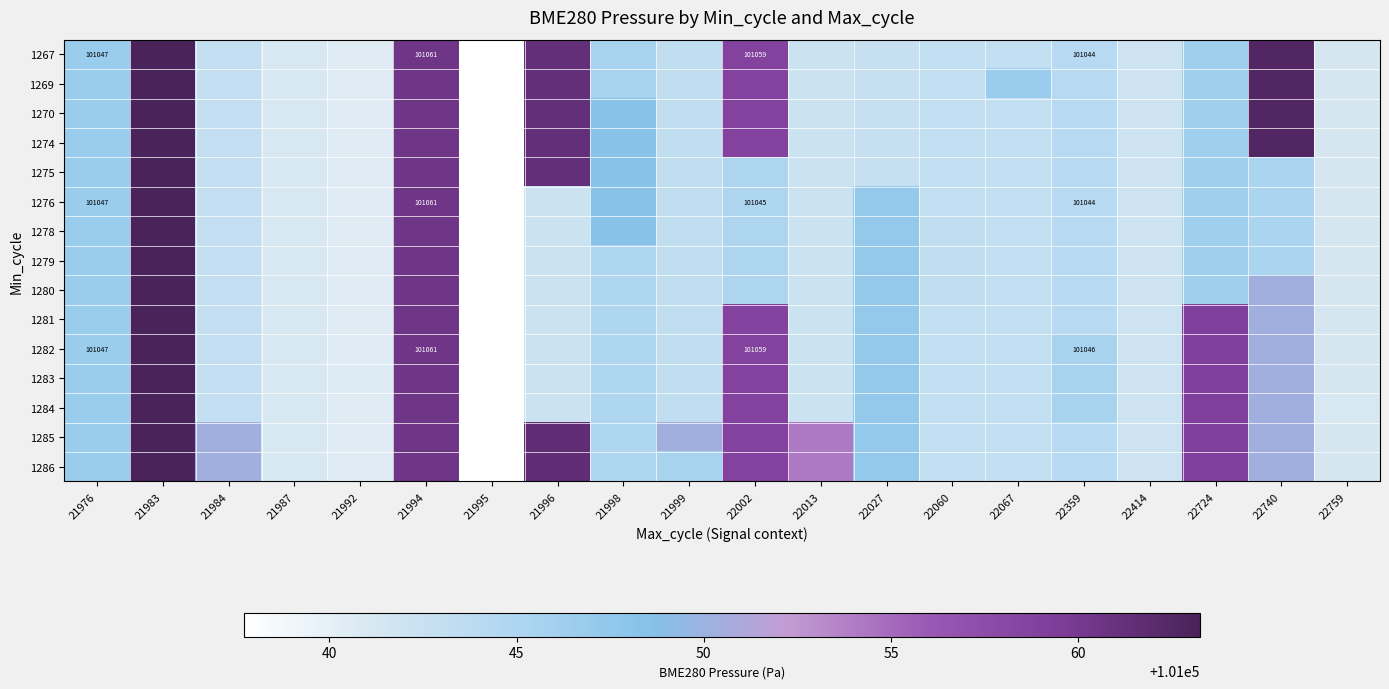

What is the maximum value for 1276?

101063.2